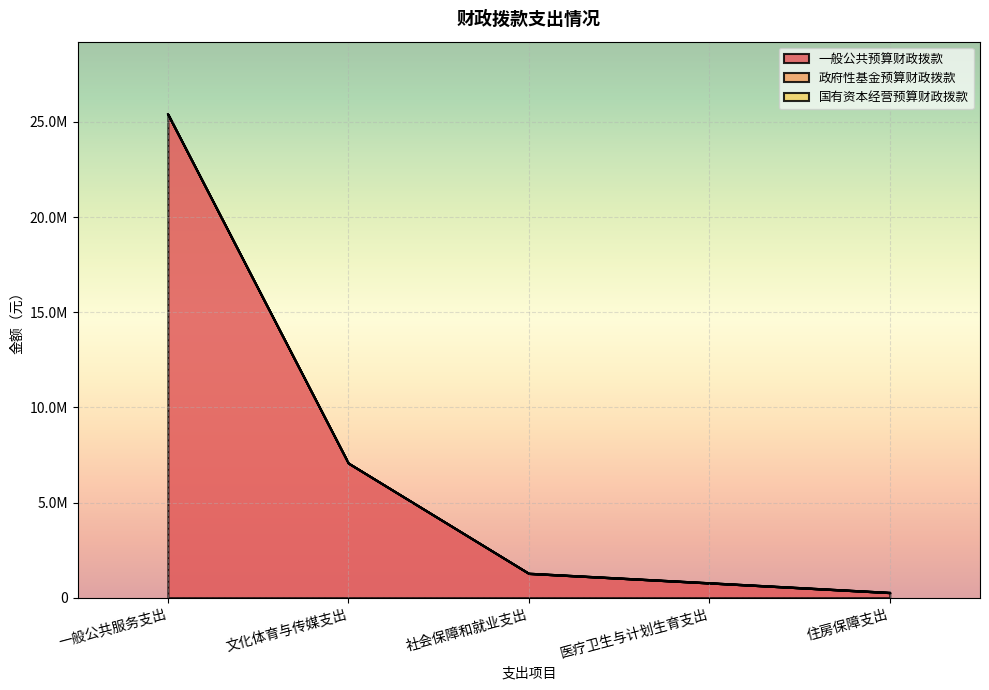

True or false: 国有资本经营预算财政拨款 has more than 2 points higher than both neighbors.

False